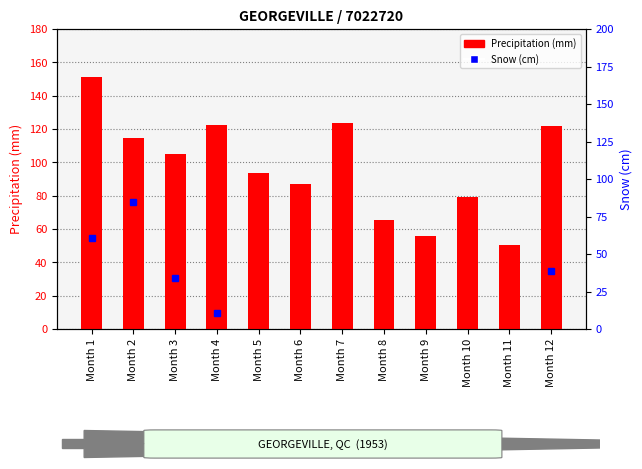

Rank the categories by value from highest to lowest.

Month 1, Month 7, Month 4, Month 12, Month 2, Month 3, Month 5, Month 6, Month 10, Month 8, Month 9, Month 11